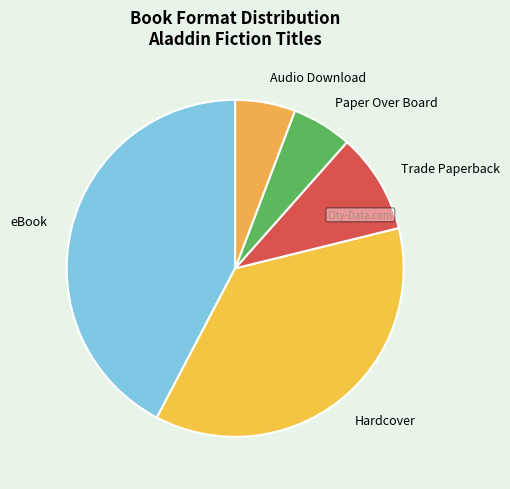

Combined, do eBook and Paper Over Board account for over 50%?

No